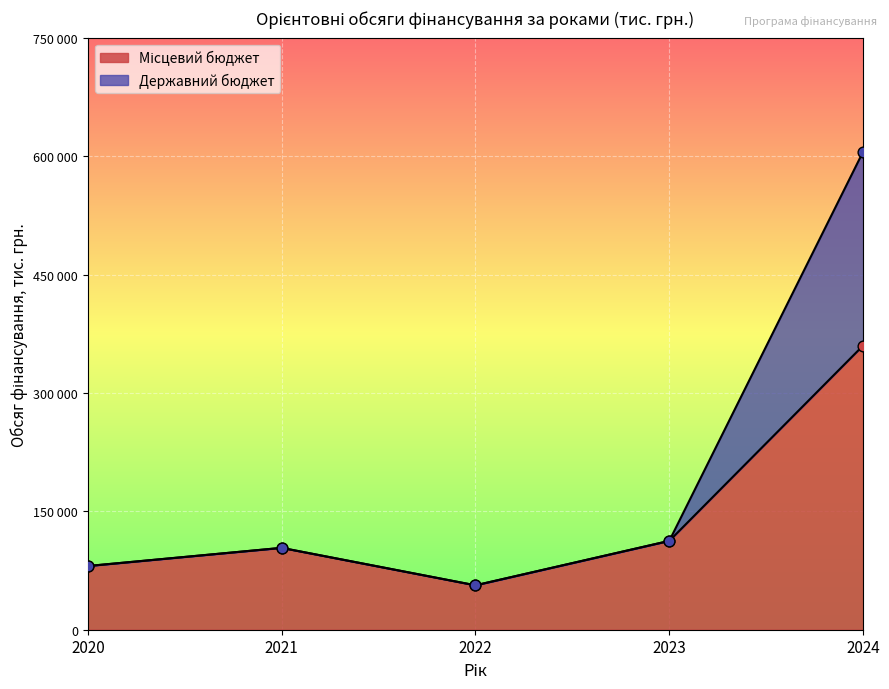

Which series reaches the maximum Y coordinate?

Державний бюджет